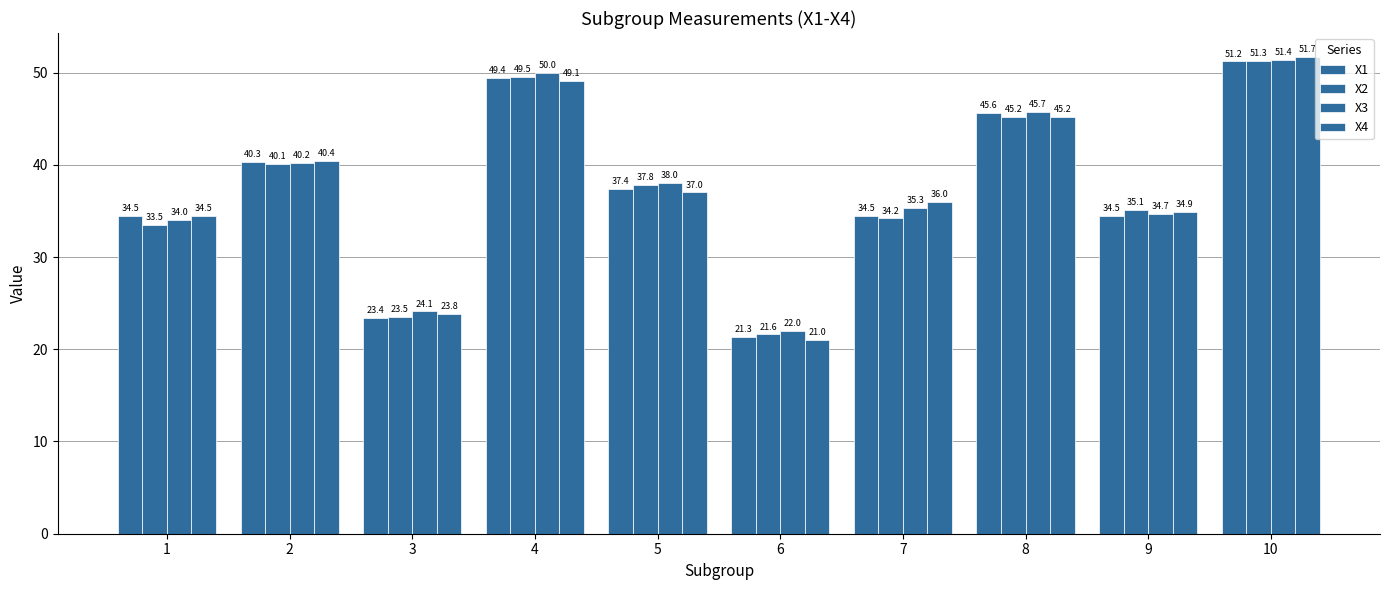

How many data points does each series have?

10